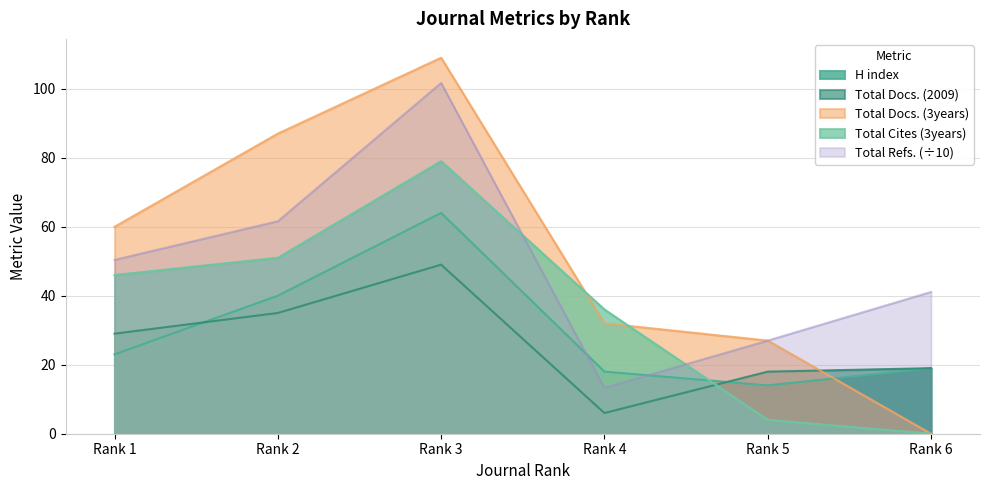

Reading left to right, transcribe all the data shown in this chart.

H index: 23.0	40.0	64.0	18.0	14.0	19.0
Total Docs. (2009): 29.0	35.0	49.0	6.0	18.0	19.0
Total Docs. (3years): 60.0	87.0	109.0	32.0	27.0	0.0
Total Refs.: 50.4	61.6	101.7	13.3	27.0	41.1
Total Cites (3years): 46.0	51.0	79.0	36.0	4.0	0.0